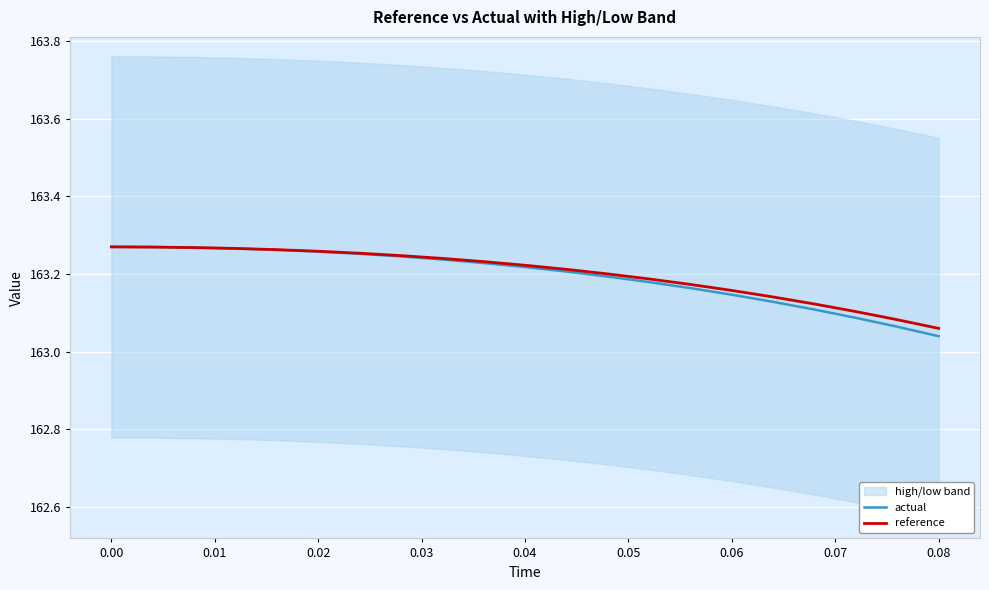

At which label is actual closest to 163?

0.08